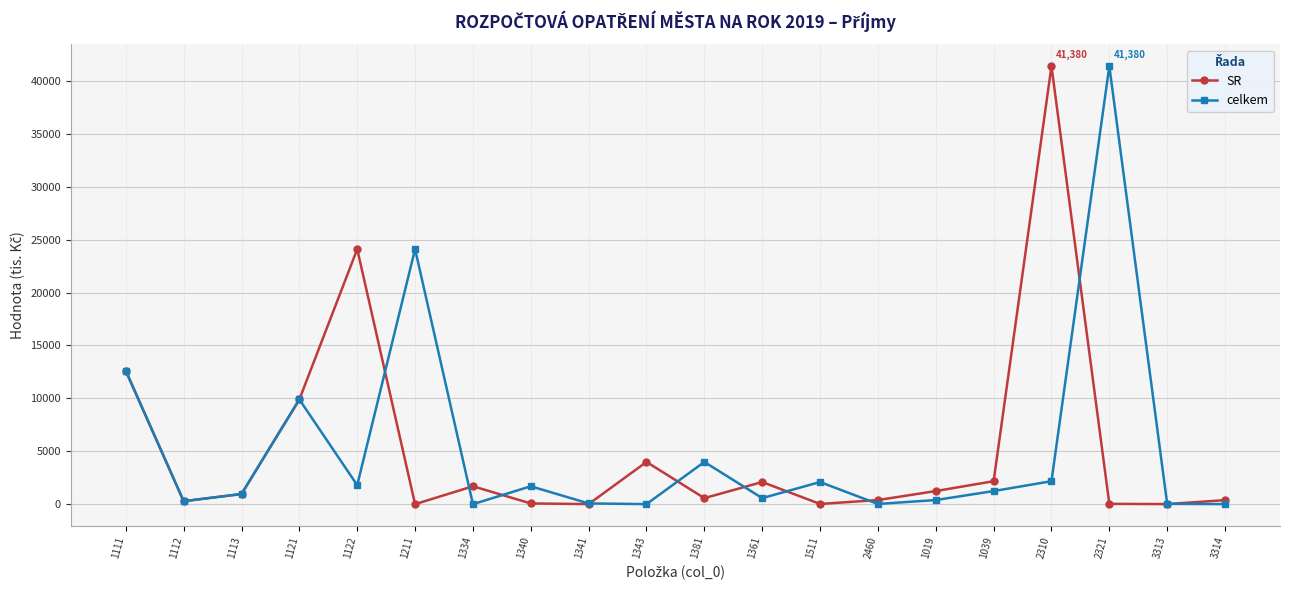

What is the label of the 7th point from the right?

2460